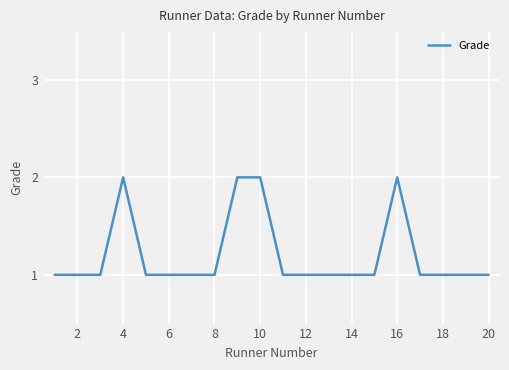

Is this an area chart (filled region under the line)?

No